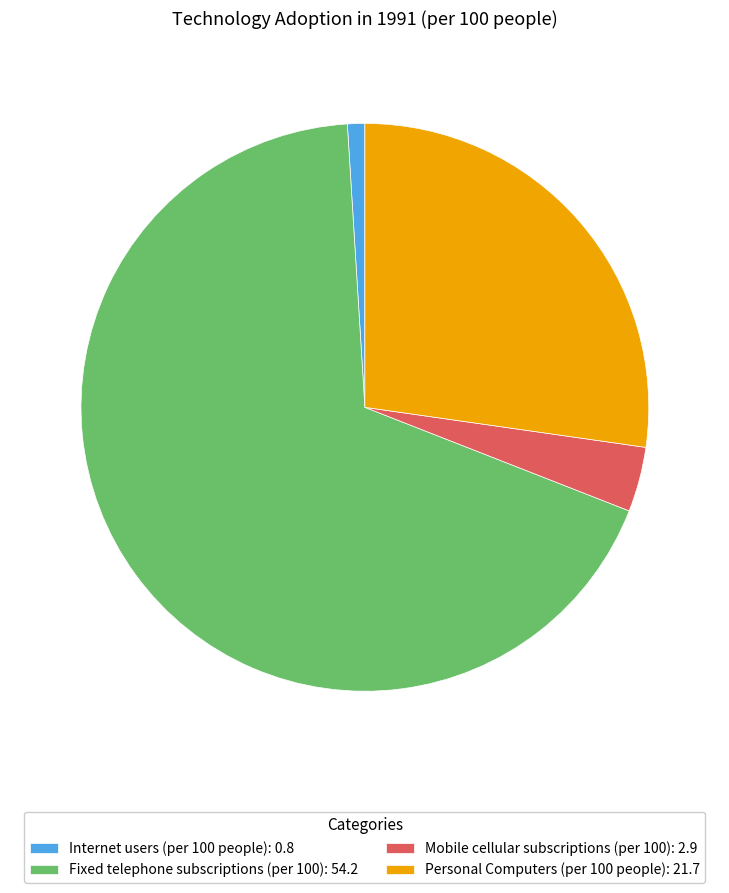

Is the sum of Personal Computers (per 100 people): 21.7 and Mobile cellular subscriptions (per 100): 2.9 greater than half?

No